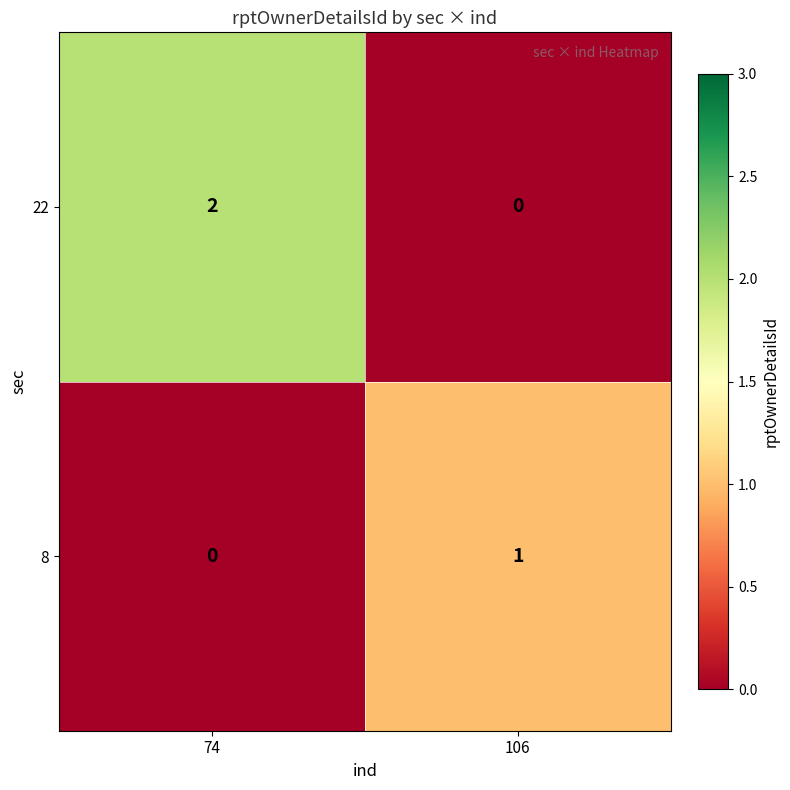

Which series has the largest range (max minus min)?

22